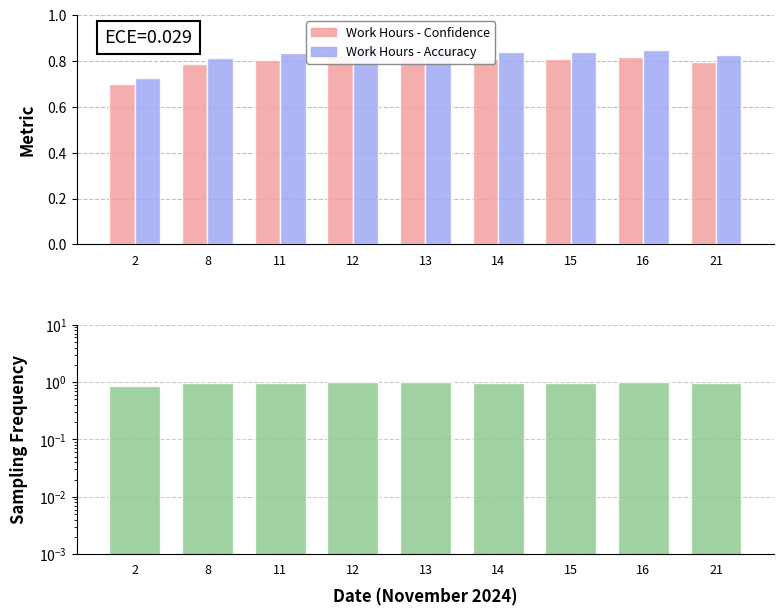

Which has a higher value, 16 or 21?

16